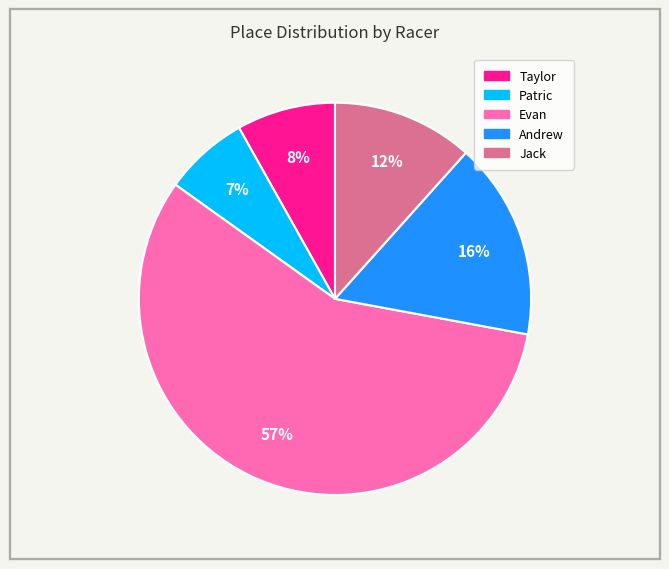

Which slice is the largest?

Evan